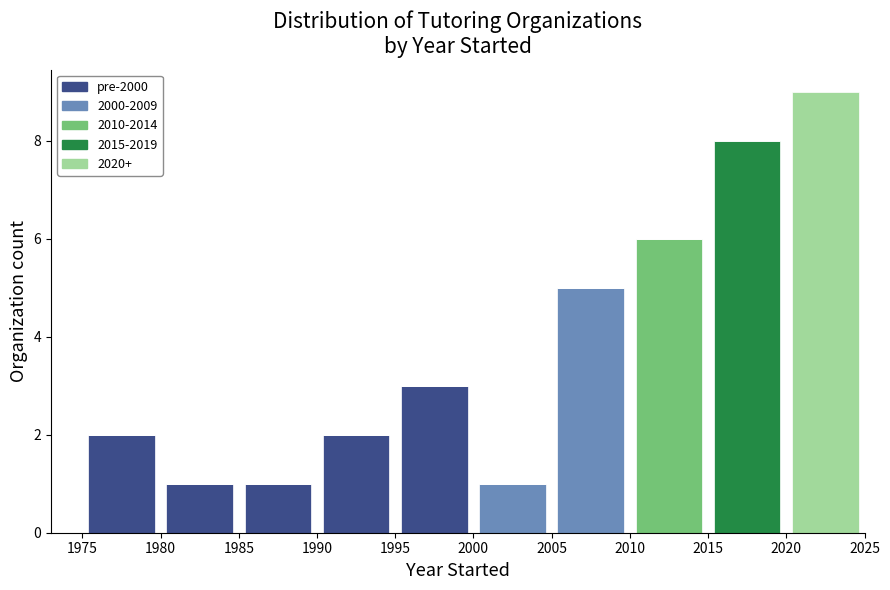

Which range on the x-axis has the tallest stacked bar (by total height)?

2020 to 2025